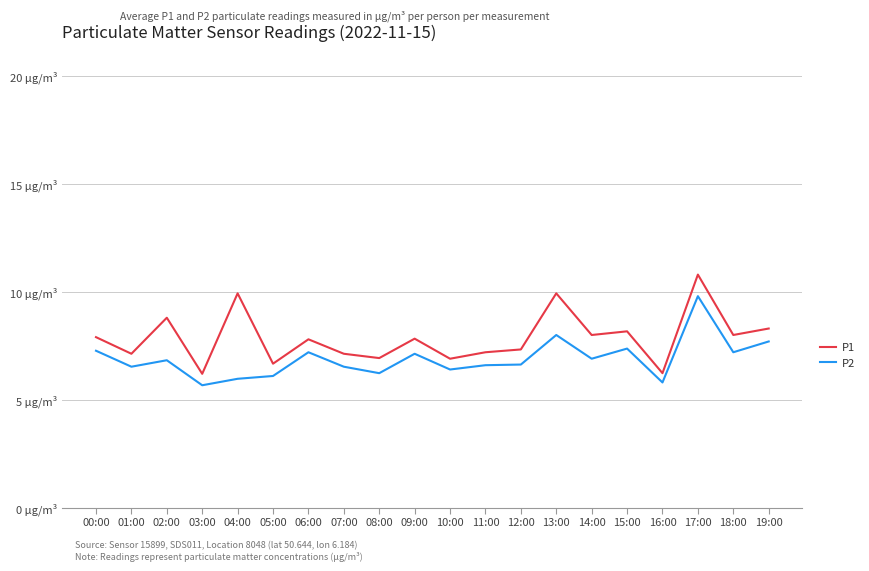

What is the value of the P1 point at the 16th from the left?

8.2